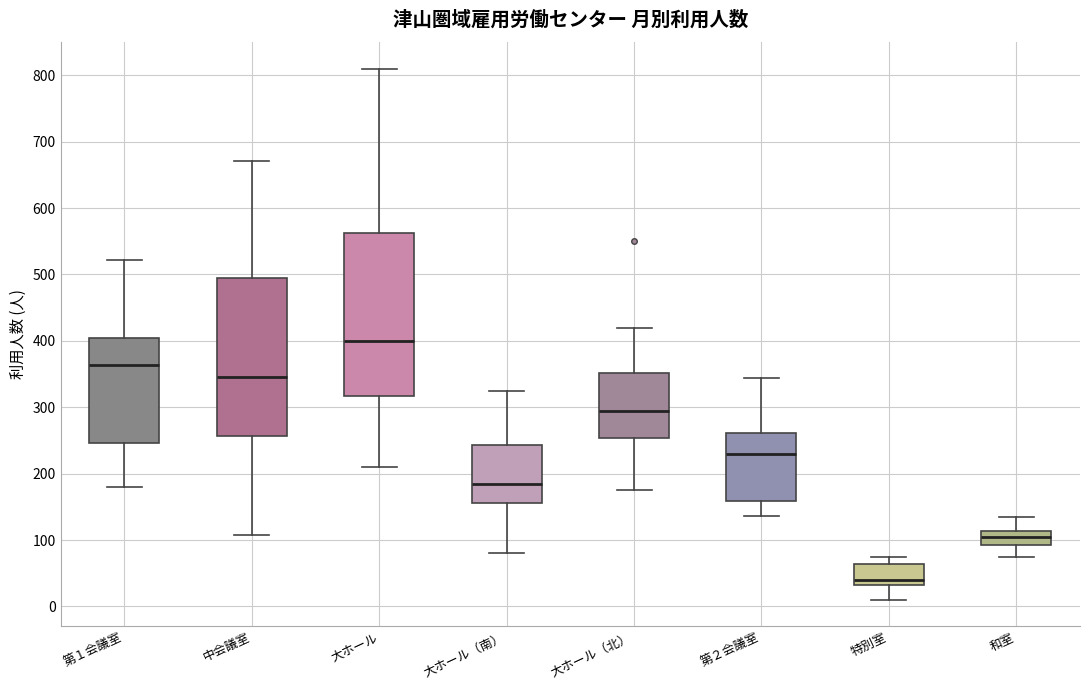

Reading left to right, read every box against the y-axis: the position of its median line, the range the box covers, and the ends of its whiskers. The values are not printed on the chart, so give them approximately, as read against the axis.

第１会議室: median 360, box 250 to 400, whiskers 180 to 520
中会議室: median 350, box 260 to 490, whiskers 110 to 670
大ホール: median 400, box 320 to 560, whiskers 210 to 810
大ホール（南）: median 190, box 160 to 240, whiskers 80 to 320
大ホール（北）: median 300, box 250 to 350, whiskers 180 to 420
第２会議室: median 230, box 160 to 260, whiskers 140 to 340
特別室: median 40, box 30 to 60, whiskers 10 to 80
和室: median 100, box 90 to 110, whiskers 80 to 130